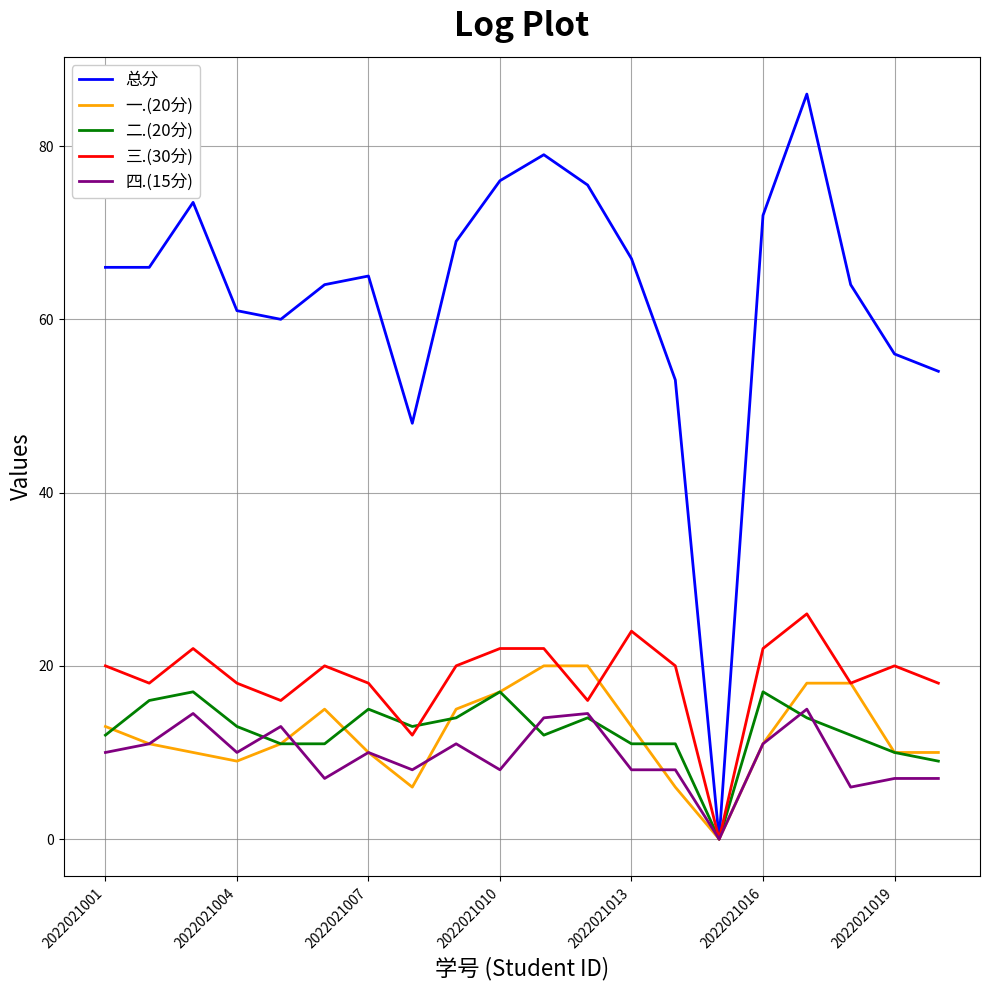

Reading right to left, what are all the values shown in this chart?

总分: 54.0	56.0	64.0	86.0	72.0	0.0	53.0	67.0	75.5	79.0	76.0	69.0	48.0	65.0	64.0	60.0	61.0	73.5	66.0	66.0
一.(20分): 10.0	10.0	18.0	18.0	11.0	0.0	6.0	13.0	20.0	20.0	17.0	15.0	6.0	10.0	15.0	11.0	9.0	10.0	11.0	13.0
二.(20分): 9.0	10.0	12.0	14.0	17.0	0.0	11.0	11.0	14.0	12.0	17.0	14.0	13.0	15.0	11.0	11.0	13.0	17.0	16.0	12.0
三.(30分): 18.0	20.0	18.0	26.0	22.0	0.0	20.0	24.0	16.0	22.0	22.0	20.0	12.0	18.0	20.0	16.0	18.0	22.0	18.0	20.0
四.(15分): 7.0	7.0	6.0	15.0	11.0	0.0	8.0	8.0	14.5	14.0	8.0	11.0	8.0	10.0	7.0	13.0	10.0	14.5	11.0	10.0